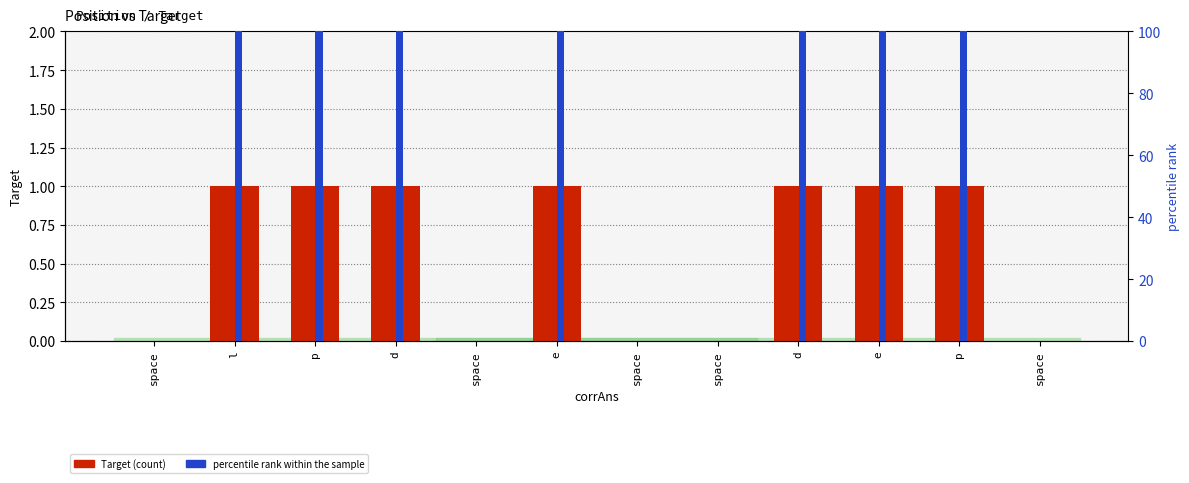

Which series has the widest spread of values?

percentile rank within the sample